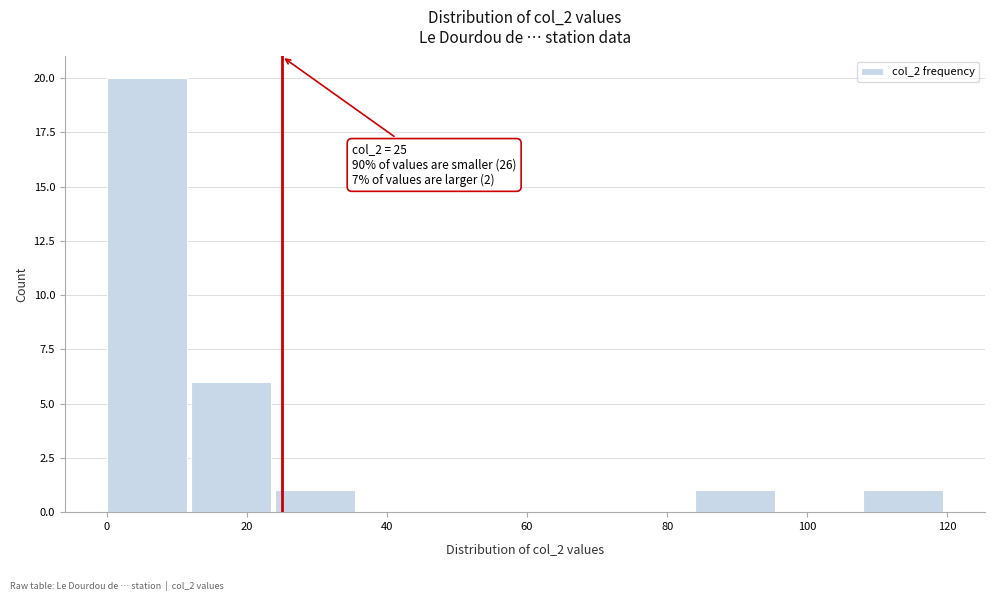

Which range on the x-axis has the tallest bar?

0 to 12